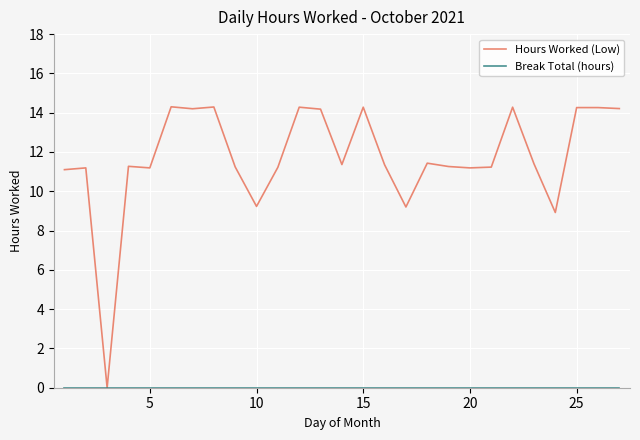

Which series has the widest spread of values?

Hours Worked (Low)